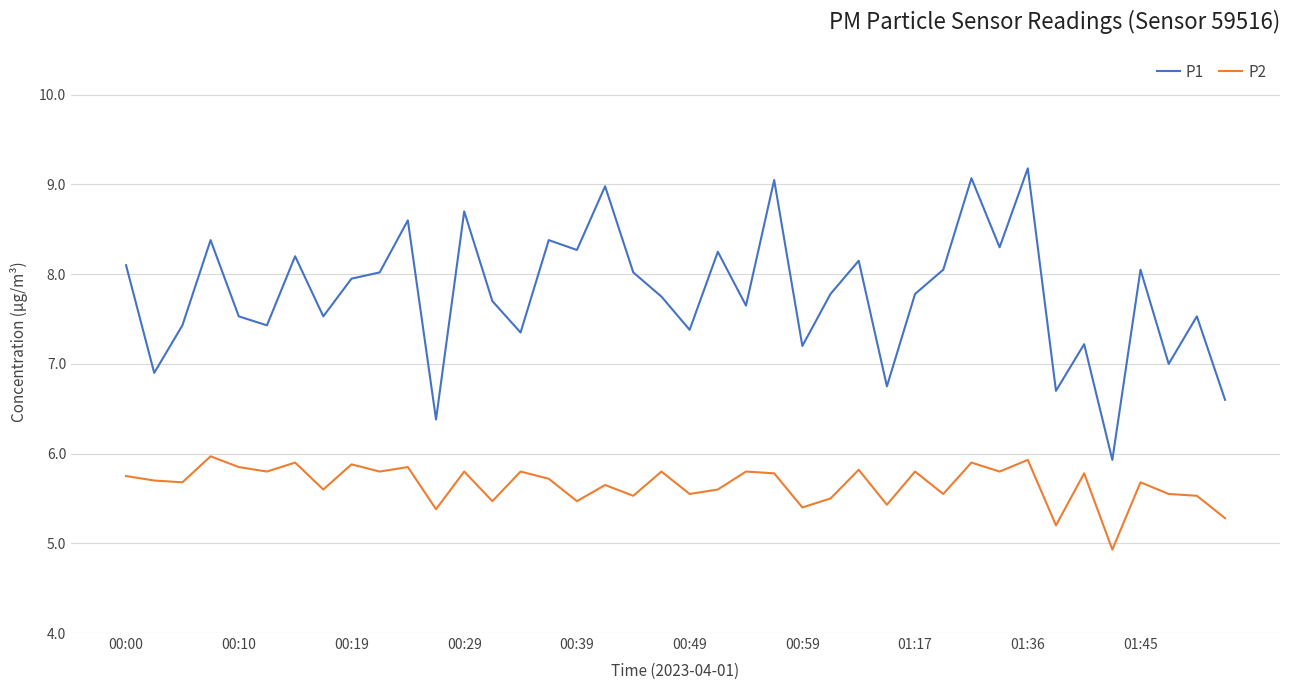

What is the difference between the second highest and minimum values in the P1 series?

3.1